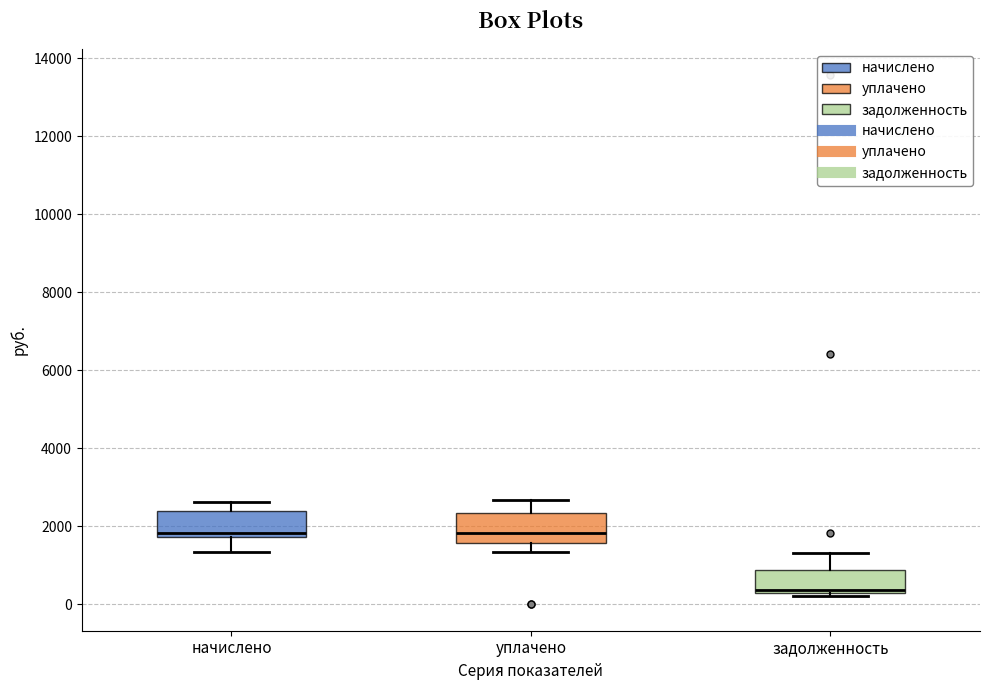

Which box has the lowest median line?

задолженность